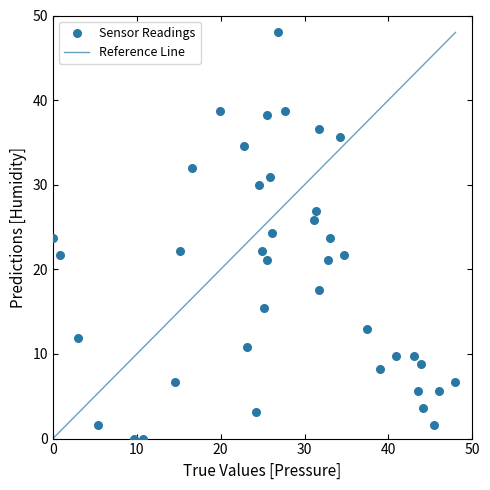

What is the range of Y values (max minus min)?

48.0